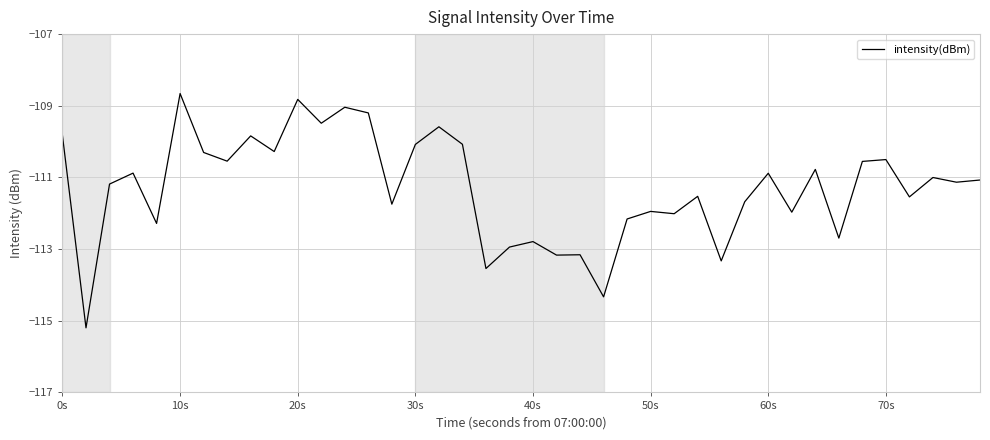

What is the difference between the maximum and minimum values?

6.5